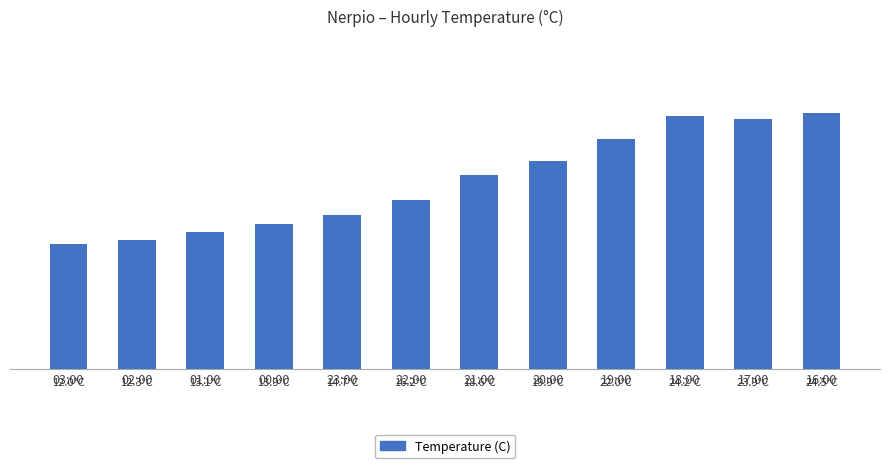

Is it true that the value at 19:00 is 22.0?

True